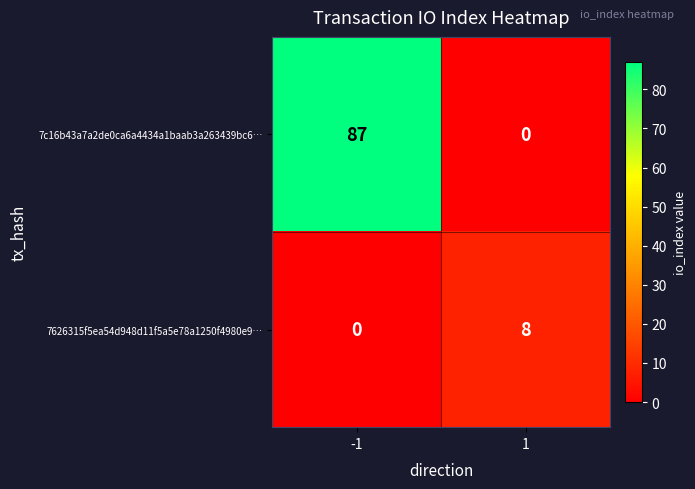

Reading left to right, what are all the values shown in this chart?

7c16b43a7a2de0ca6a4434a1baab3a263439bc6…: 87	0
7626315f5ea54d948d11f5a5e78a1250f4980e9…: 0	8